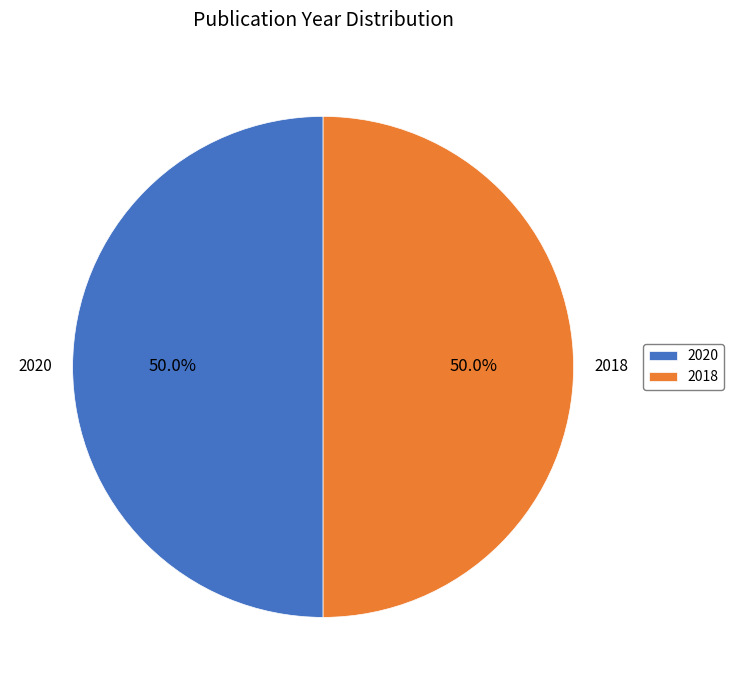

Approximately how many times larger is the value at 2018 compared to 2020?

1.0